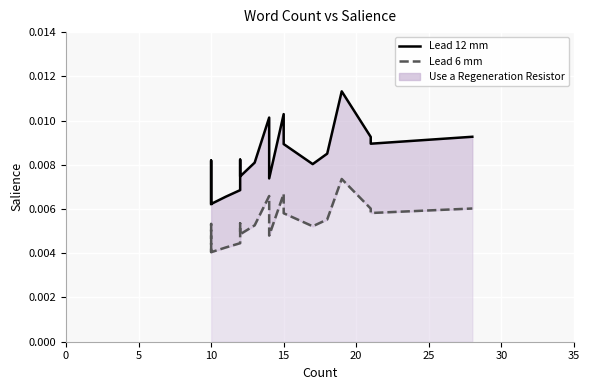

True or false: Lead 6 mm and Lead 12 mm cross at least once.

False